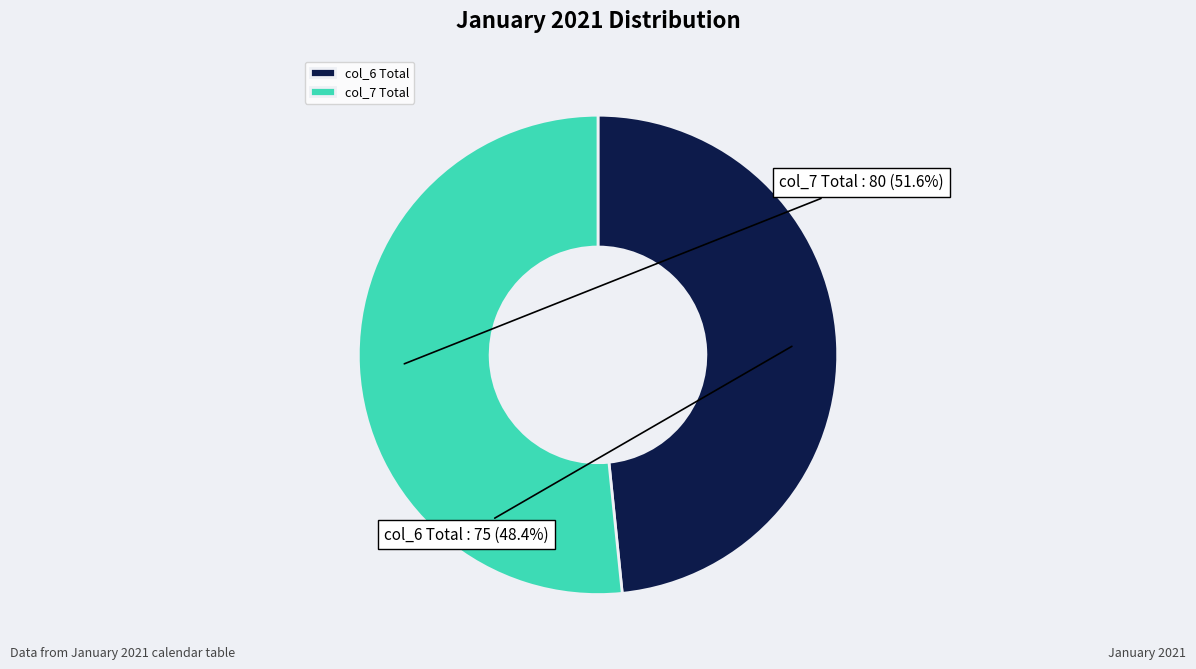

Is col_7 Total the majority of the pie?

Yes